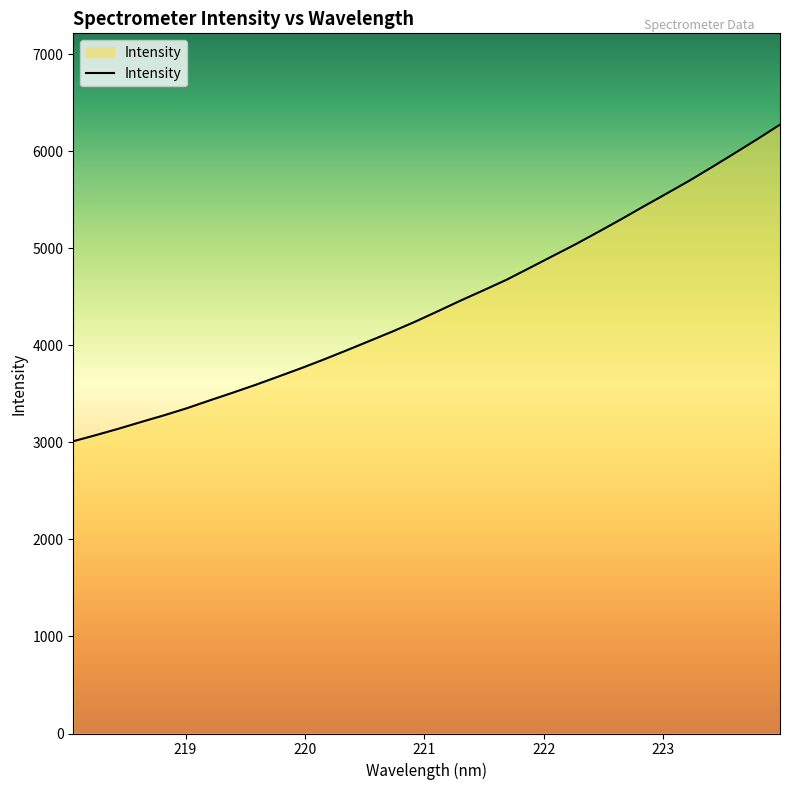

What is the average value?

4422.0